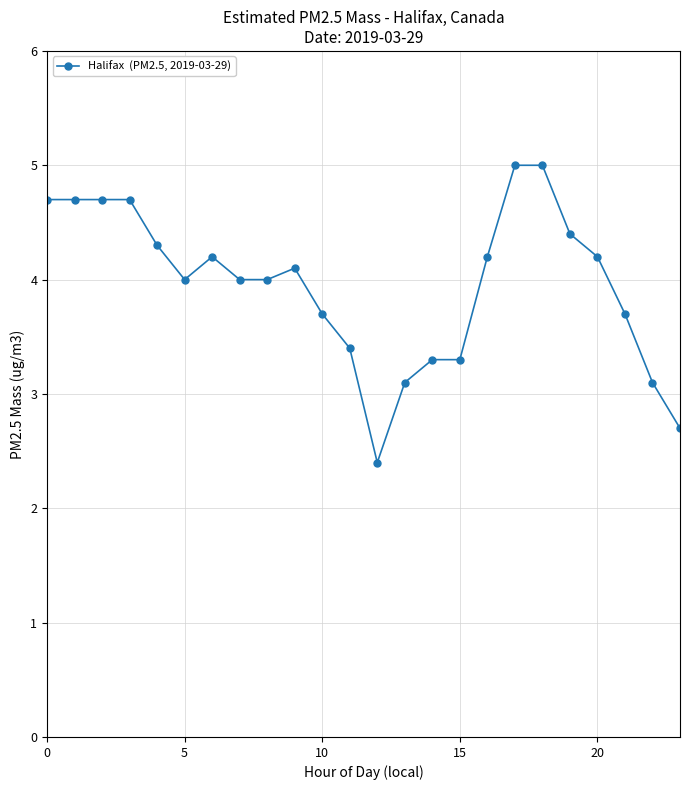

Reading right to left, transcribe all the data shown in this chart.

2.7	3.1	3.7	4.2	4.4	5.0	5.0	4.2	3.3	3.3	3.1	2.4	3.4	3.7	4.1	4.0	4.0	4.2	4.0	4.3	4.7	4.7	4.7	4.7